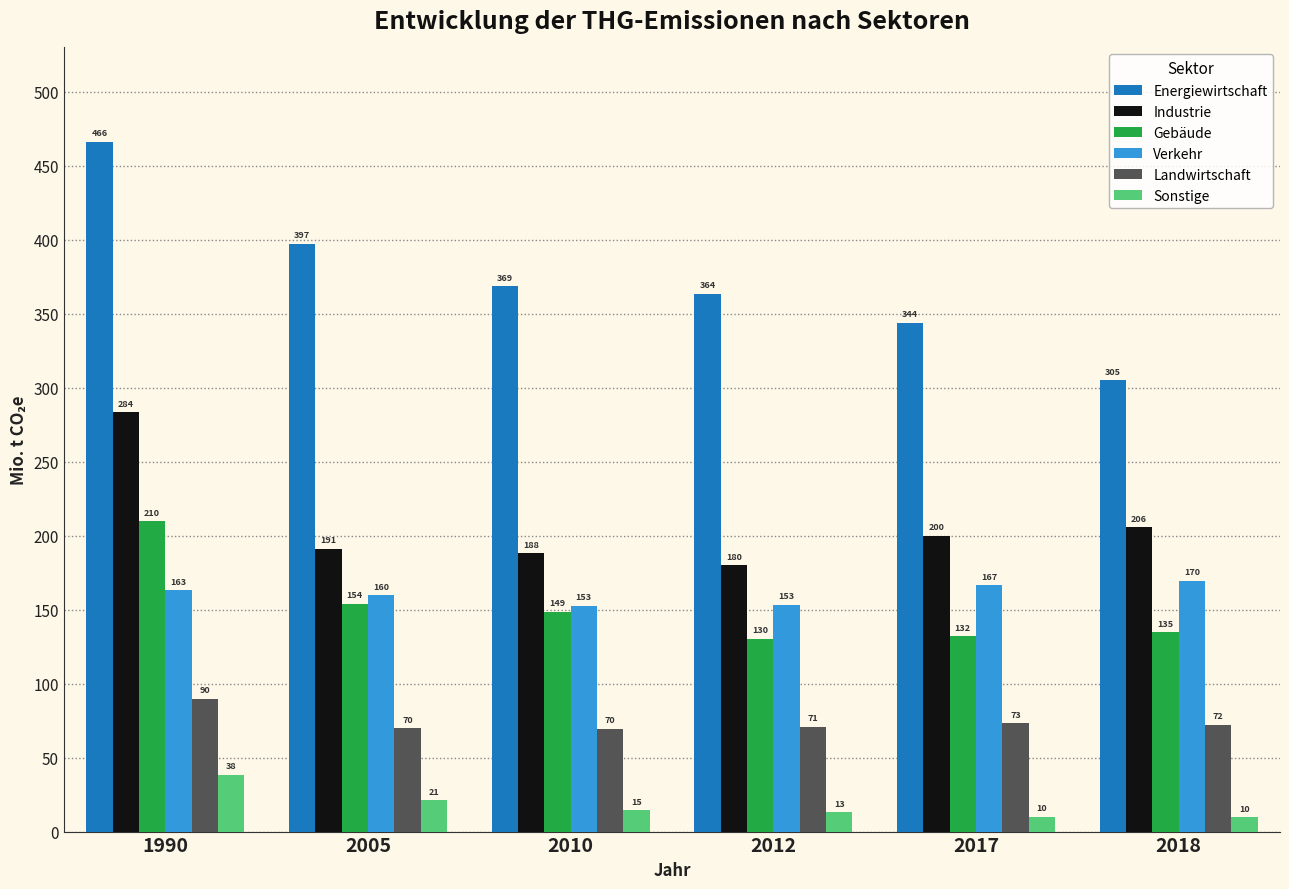

At which label is Industrie closest to 231?

2018